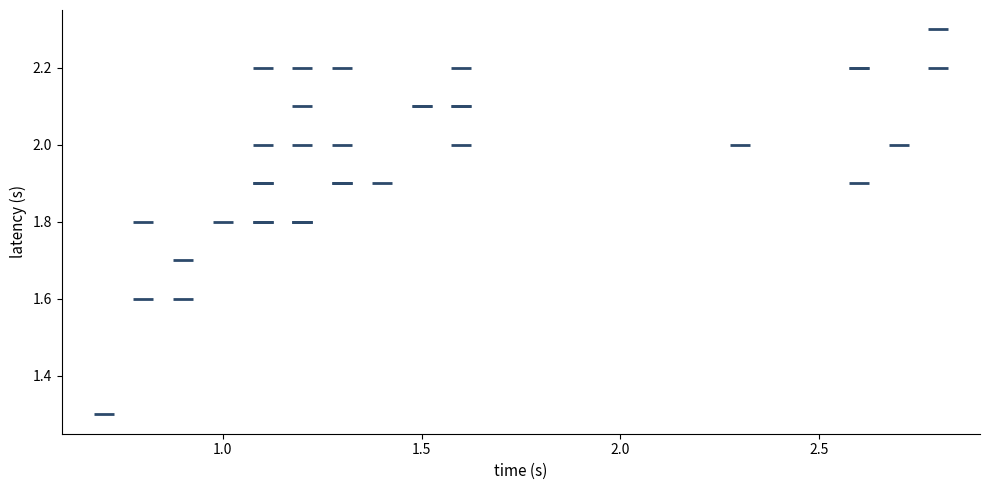

What Y value in the scatter plot is closest to 1?

1.3